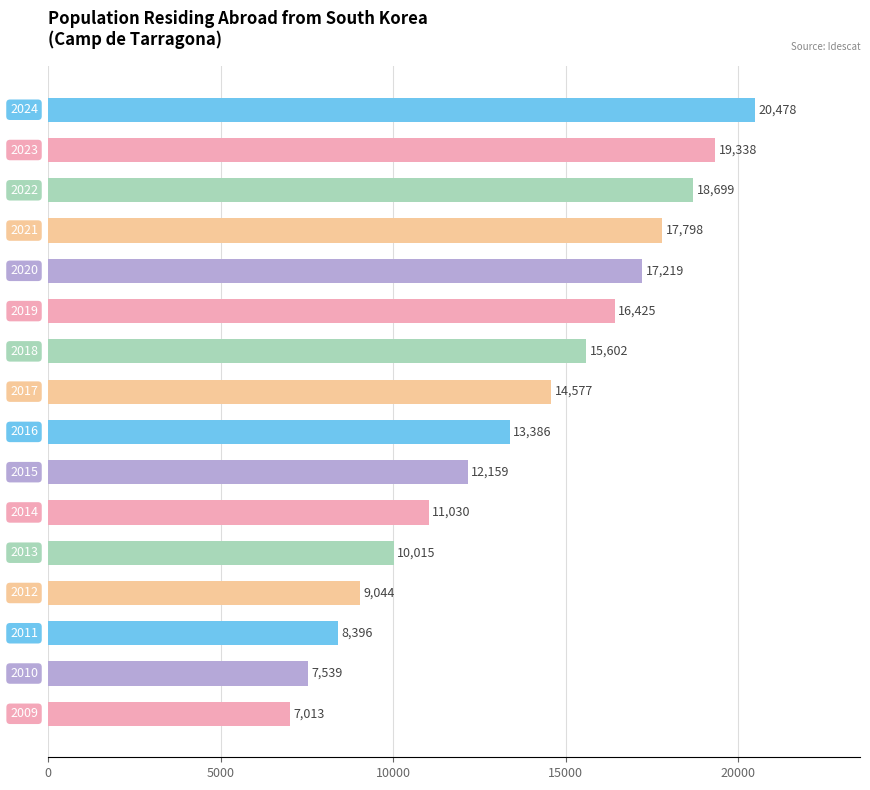

What is the value of the 2nd bar from the top?

19338